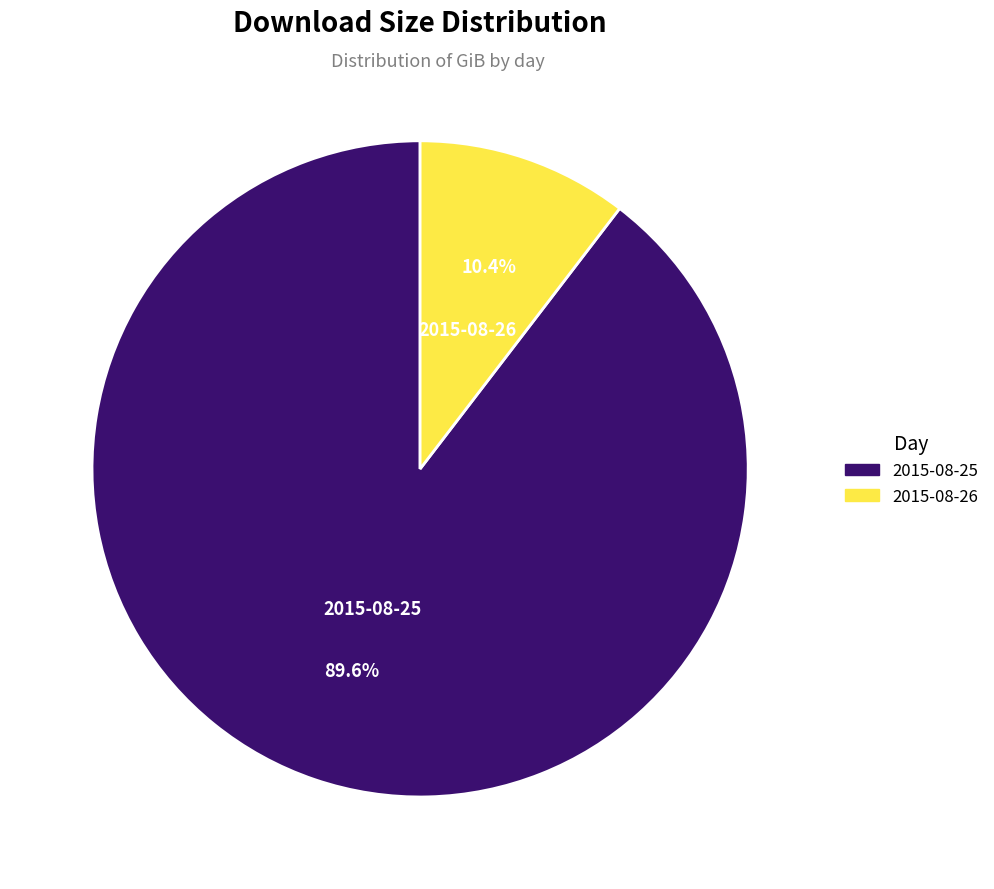

To the nearest percent, what percentage of the pie is 2015-08-26?

10%